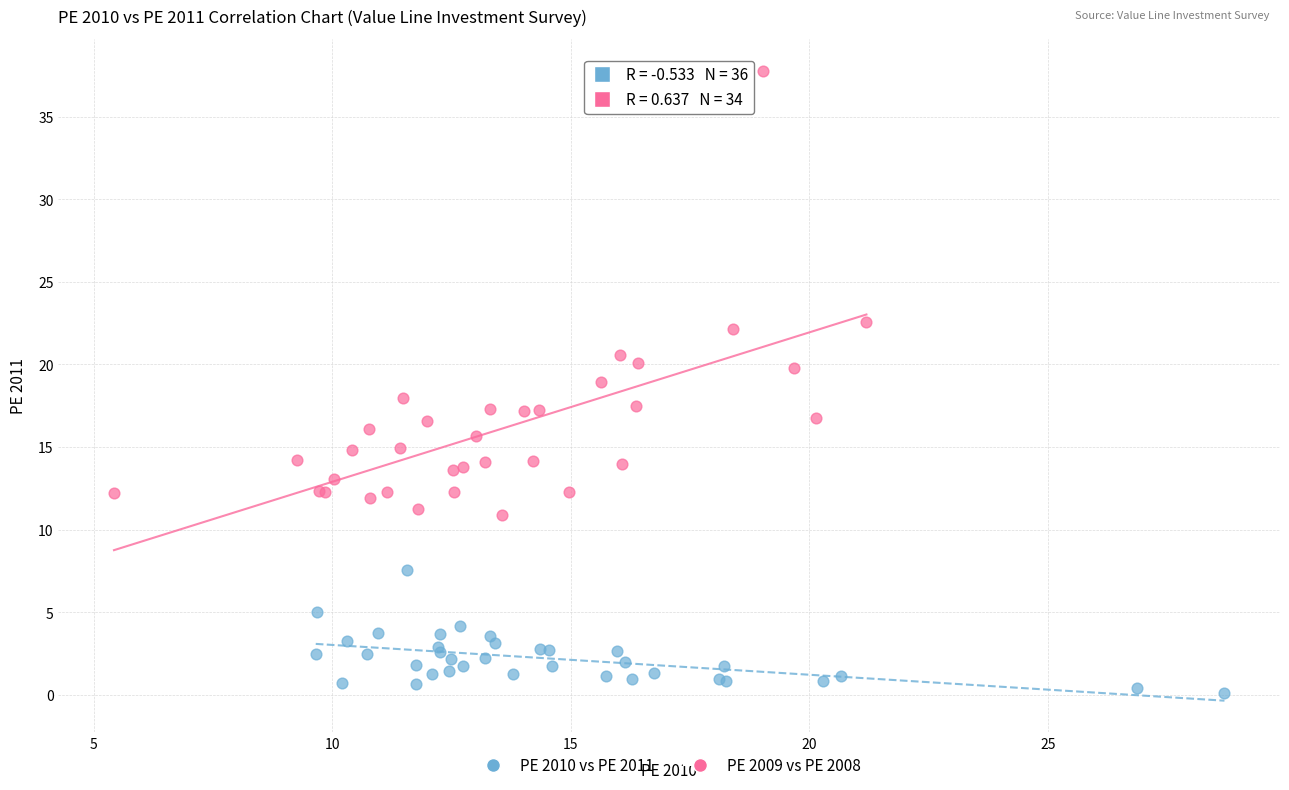

Which series has the largest Y range (max minus min)?

PE 2009 vs PE 2008